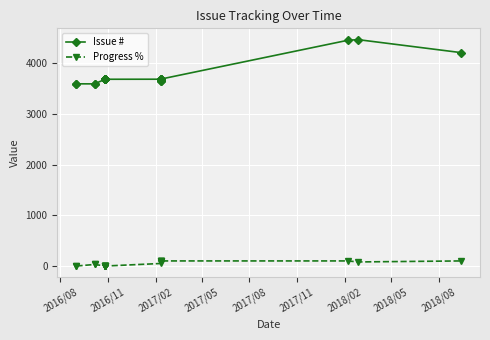

At which category does the chart reach its minimum across all series?

2016/08